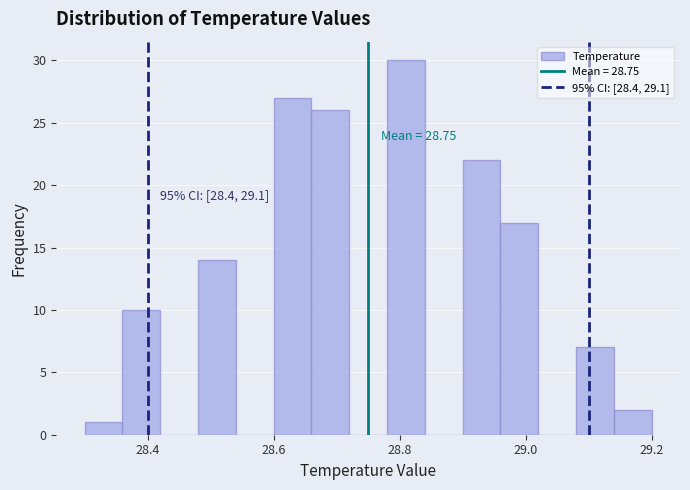

Around what value on the x-axis is the tallest bar? Give the approximate position of its centre, as read against the axis.

28.82